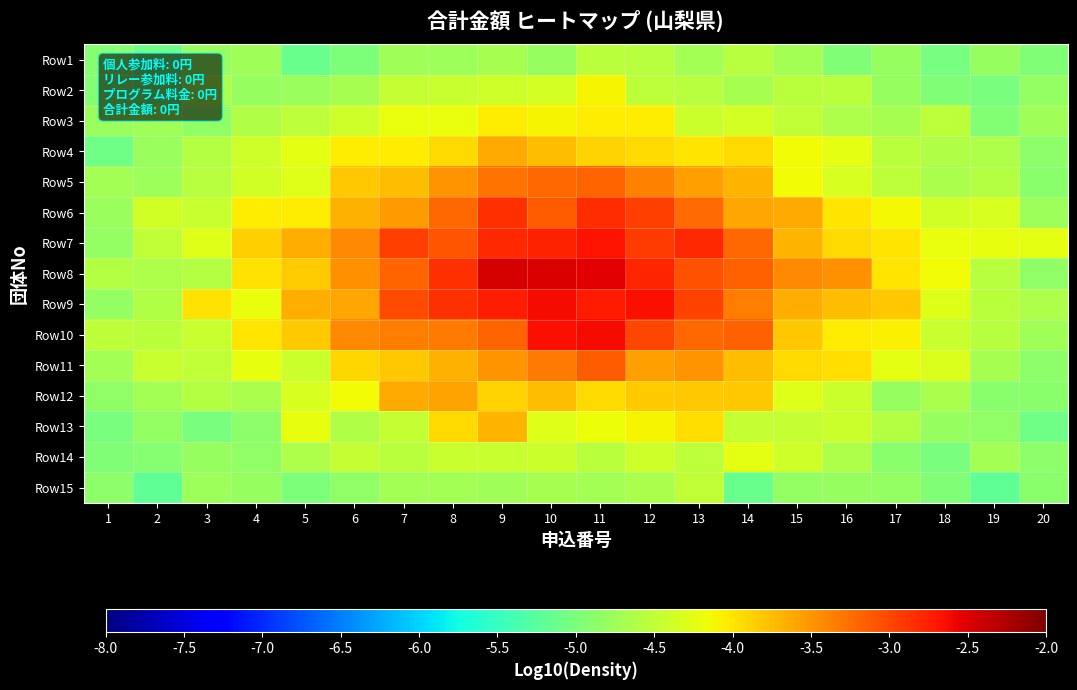

Reading right to left, what are all the values shown in this chart?

Row1: 20=-5.0	19=-4.8	18=-5.0	17=-4.8	16=-5.0	15=-4.7	14=-4.6	13=-4.7	12=-4.6	11=-4.5	10=-4.8	9=-4.7	8=-4.8	7=-4.7	6=-5.0	5=-5.1	4=-4.7	3=-4.8	2=-5.1	1=-4.9
Row2: 20=-4.8	19=-5.0	18=-5.0	17=-4.8	16=-4.5	15=-4.5	14=-4.7	13=-4.6	12=-4.5	11=-4.1	10=-4.4	9=-4.4	8=-4.4	7=-4.5	6=-4.7	5=-4.8	4=-4.8	3=-4.7	2=-5.0	1=-4.9
Row3: 20=-4.7	19=-4.9	18=-4.5	17=-4.7	16=-4.6	15=-4.5	14=-4.4	13=-4.4	12=-4.0	11=-4.1	10=-4.1	9=-4.0	8=-4.2	7=-4.2	6=-4.4	5=-4.5	4=-4.6	3=-4.8	2=-4.7	1=-4.8
Row4: 20=-4.9	19=-4.6	18=-4.6	17=-4.6	16=-4.2	15=-4.1	14=-3.9	13=-4.0	12=-3.9	11=-3.9	10=-3.7	9=-3.6	8=-3.9	7=-4.1	6=-4.1	5=-4.2	4=-4.4	3=-4.6	2=-4.8	1=-5.1
Row5: 20=-4.9	19=-4.6	18=-4.7	17=-4.5	16=-4.3	15=-4.1	14=-3.7	13=-3.6	12=-3.4	11=-3.2	10=-3.2	9=-3.3	8=-3.5	7=-3.8	6=-3.8	5=-4.3	4=-4.4	3=-4.6	2=-4.8	1=-4.7
Row6: 20=-4.7	19=-4.3	18=-4.4	17=-4.1	16=-4.0	15=-3.6	14=-3.6	13=-3.2	12=-2.9	11=-2.8	10=-3.1	9=-2.9	8=-3.2	7=-3.5	6=-3.7	5=-4.1	4=-4.1	3=-4.4	2=-4.4	1=-4.8
Row7: 20=-4.2	19=-4.2	18=-4.2	17=-4.0	16=-3.9	15=-3.7	14=-3.2	13=-2.8	12=-2.9	11=-2.7	10=-2.8	9=-2.8	8=-3.1	7=-3.0	6=-3.4	5=-3.6	4=-3.9	3=-4.3	2=-4.5	1=-4.8
Row8: 20=-4.8	19=-4.6	18=-4.1	17=-4.0	16=-3.5	15=-3.4	14=-3.2	13=-3.1	12=-2.8	11=-2.5	10=-2.5	9=-2.5	8=-2.8	7=-3.2	6=-3.5	5=-3.8	4=-4.0	3=-4.6	2=-4.6	1=-4.6
Row9: 20=-4.6	19=-4.5	18=-4.3	17=-3.8	16=-3.7	15=-3.7	14=-3.4	13=-3.0	12=-2.6	11=-2.7	10=-2.6	9=-2.7	8=-2.9	7=-3.0	6=-3.6	5=-3.6	4=-4.2	3=-4.0	2=-4.6	1=-4.8
Row10: 20=-4.7	19=-4.6	18=-4.4	17=-4.1	16=-4.0	15=-3.8	14=-3.2	13=-3.2	12=-3.0	11=-2.6	10=-2.6	9=-3.2	8=-3.3	7=-3.4	6=-3.4	5=-3.8	4=-4.0	3=-4.5	2=-4.5	1=-4.5
Row11: 20=-4.9	19=-4.7	18=-4.3	17=-4.2	16=-4.0	15=-3.9	14=-3.8	13=-3.5	12=-3.6	11=-3.1	10=-3.3	9=-3.5	8=-3.7	7=-3.8	6=-3.9	5=-4.4	4=-4.2	3=-4.5	2=-4.4	1=-4.7
Row12: 20=-4.9	19=-4.9	18=-4.7	17=-4.8	16=-4.4	15=-4.3	14=-3.8	13=-3.8	12=-3.9	11=-3.9	10=-3.7	9=-3.9	8=-3.6	7=-3.6	6=-4.1	5=-4.3	4=-4.7	3=-4.6	2=-4.7	1=-4.9
Row13: 20=-5.1	19=-4.8	18=-4.8	17=-4.6	16=-4.4	15=-4.5	14=-4.5	13=-4.0	12=-4.1	11=-4.2	10=-4.3	9=-3.7	8=-3.9	7=-4.5	6=-4.6	5=-4.2	4=-4.9	3=-5.0	2=-4.8	1=-5.0
Row14: 20=-4.9	19=-4.7	18=-5.0	17=-4.9	16=-4.6	15=-4.4	14=-4.2	13=-4.5	12=-4.4	11=-4.5	10=-4.4	9=-4.4	8=-4.4	7=-4.5	6=-4.5	5=-4.6	4=-4.9	3=-4.8	2=-4.9	1=-5.0
Row15: 20=-4.9	19=-5.2	18=-5.0	17=-4.8	16=-4.8	15=-4.8	14=-5.1	13=-4.5	12=-4.7	11=-4.7	10=-4.7	9=-4.7	8=-4.7	7=-4.7	6=-4.9	5=-5.0	4=-4.8	3=-4.8	2=-5.2	1=-4.9